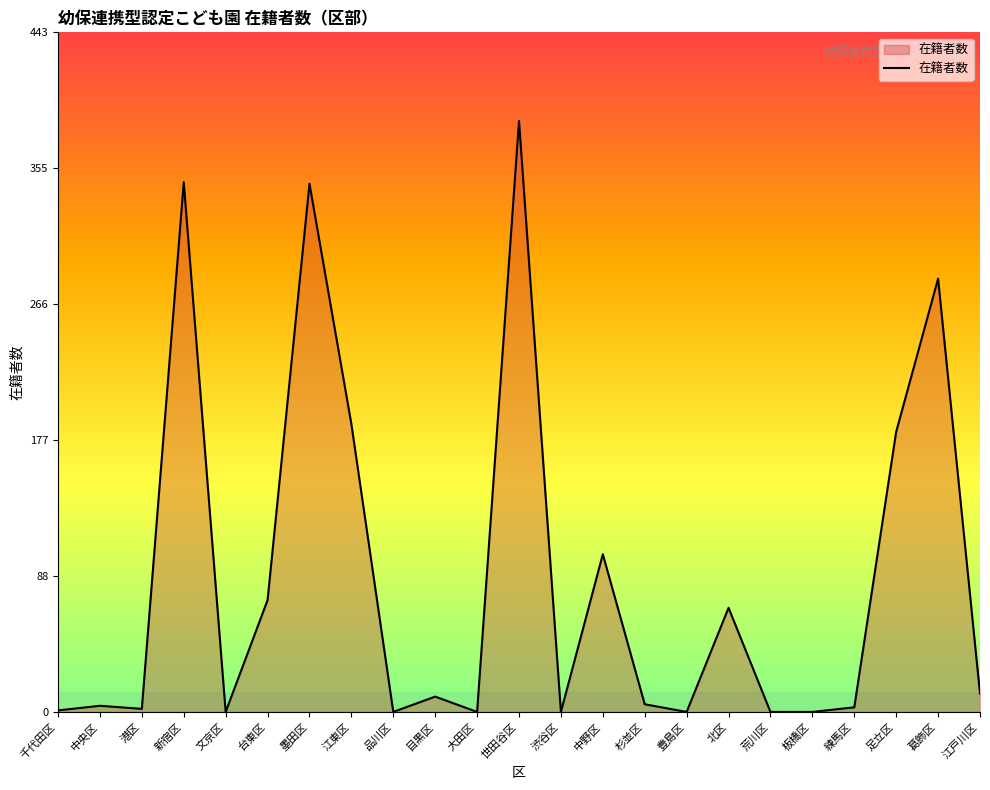

What position from the left is 足立区?

21